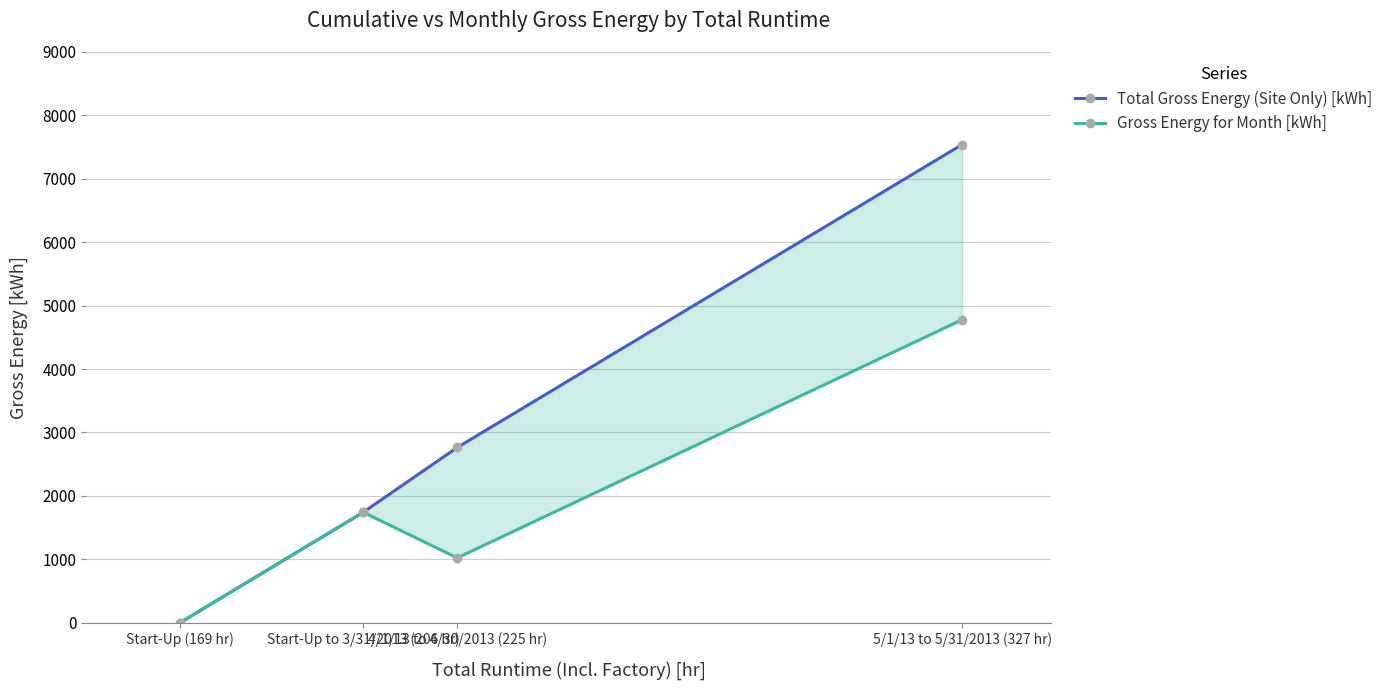

True or false: Gross Energy for Month [kWh] and Total Gross Energy (Site Only) [kWh] cross at least once.

False